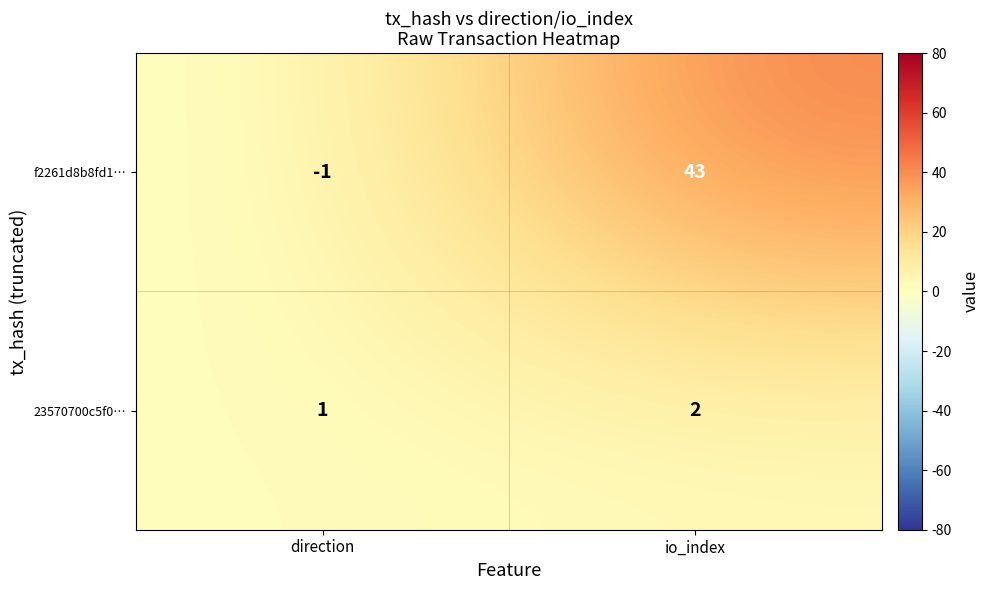

Reading left to right, what are all the values shown in this chart?

f2261d8b8fd1…: -1	43
23570700c5f0…: 1	2